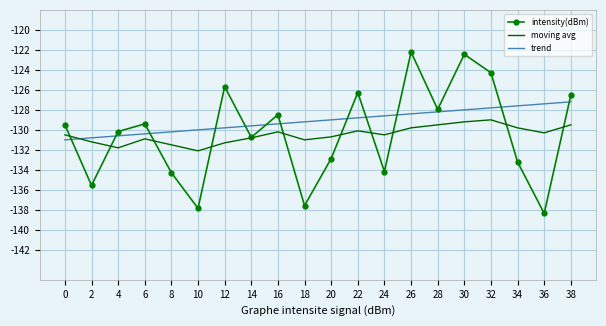

Which category has the lowest value in the intensity(dBm) series?

36